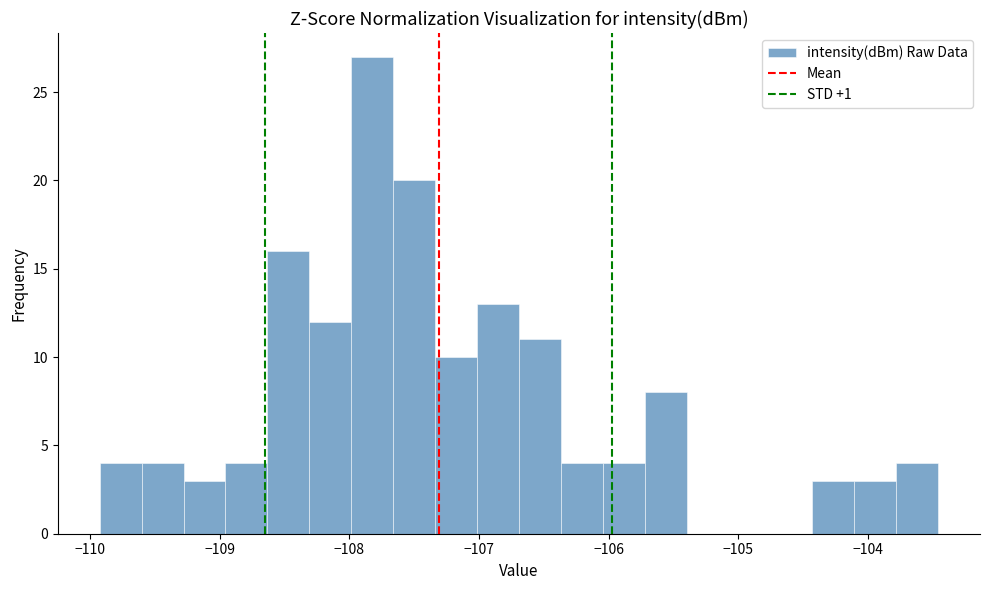

Around what value on the x-axis is the tallest bar? Give the approximate position of its centre, as read against the axis.

-107.8